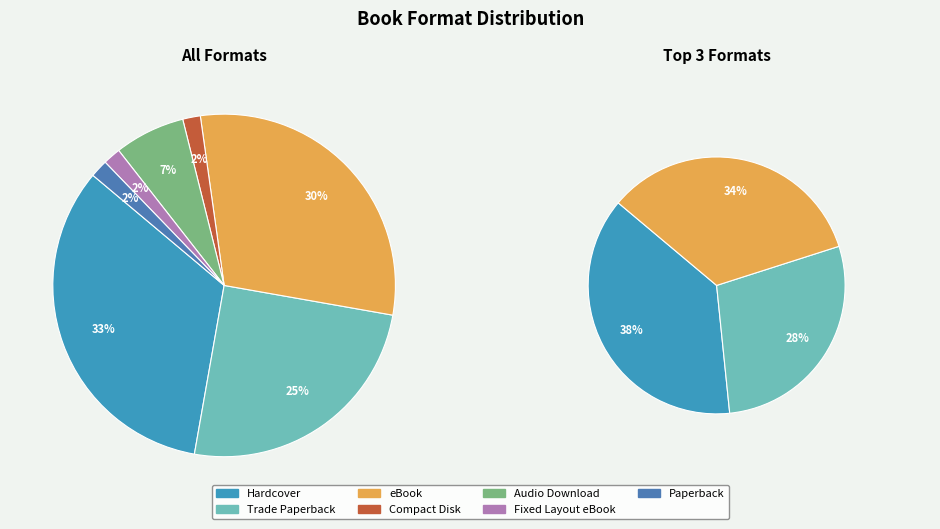

Is it true that Fixed Layout eBook is 1% of the pie?

False